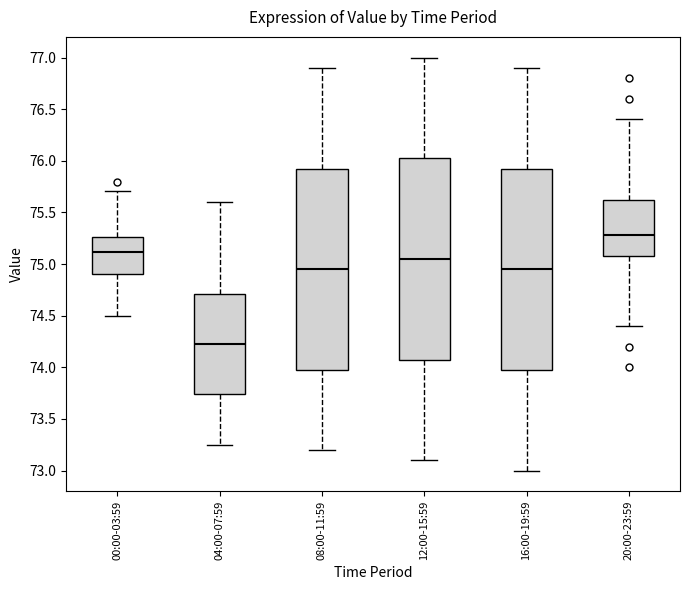

Where is the lower edge of the box for 20:00-23:59 on the y-axis? The values are not printed on the chart, so give them approximately, as read against the axis.

75.10